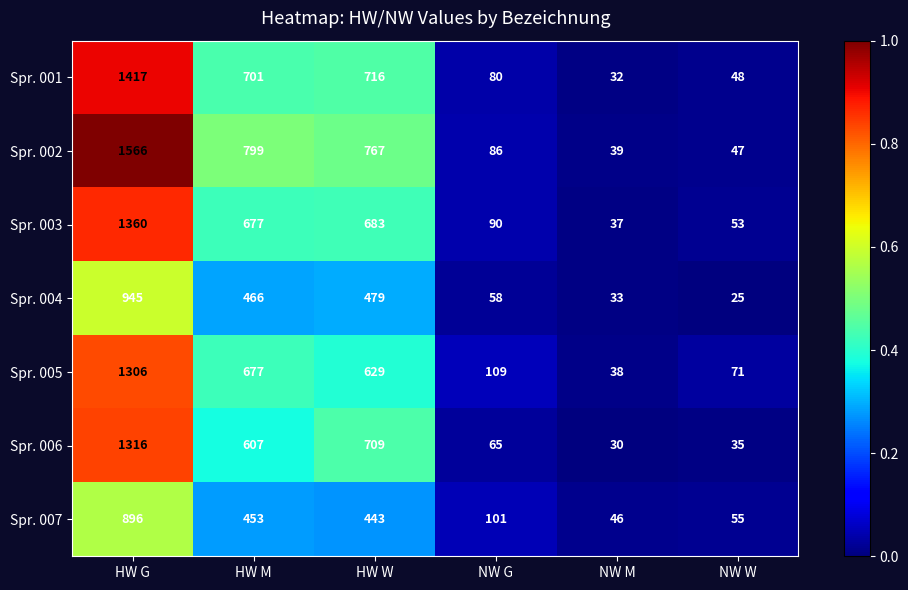

What is the difference between the maximum and minimum values in the Spr. 005 series?

1268